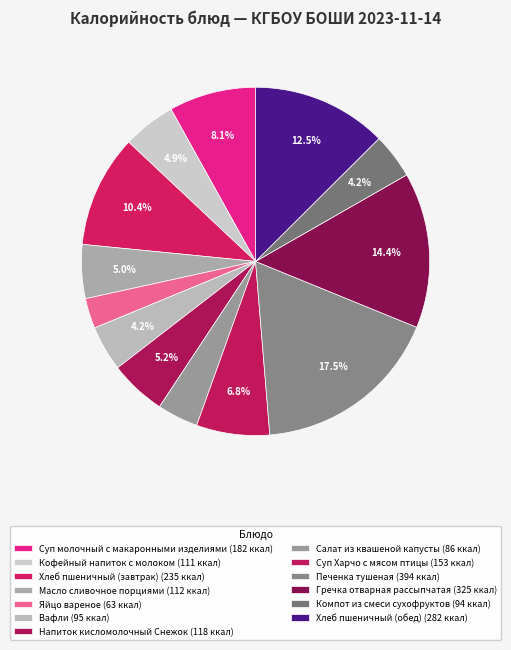

Which slice is the smallest?

Яйцо вареное